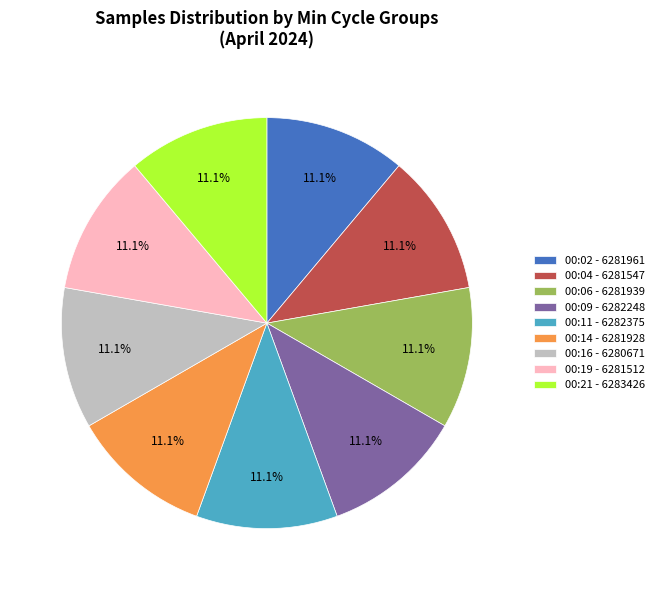

Is there a majority slice in this chart?

No